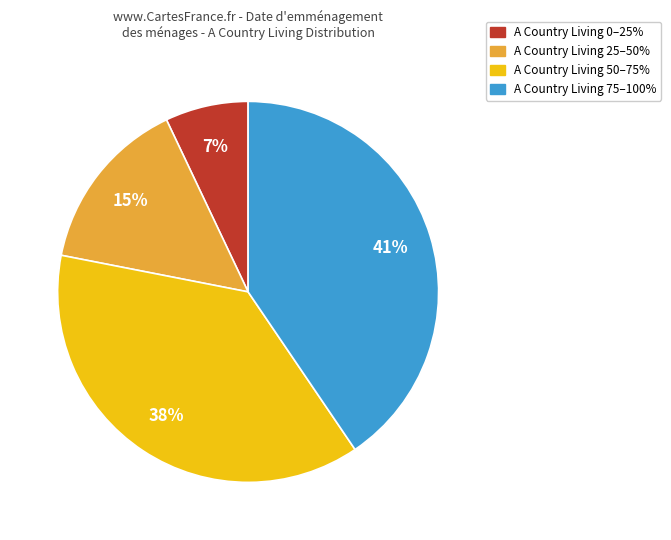

Is there a majority slice in this chart?

No